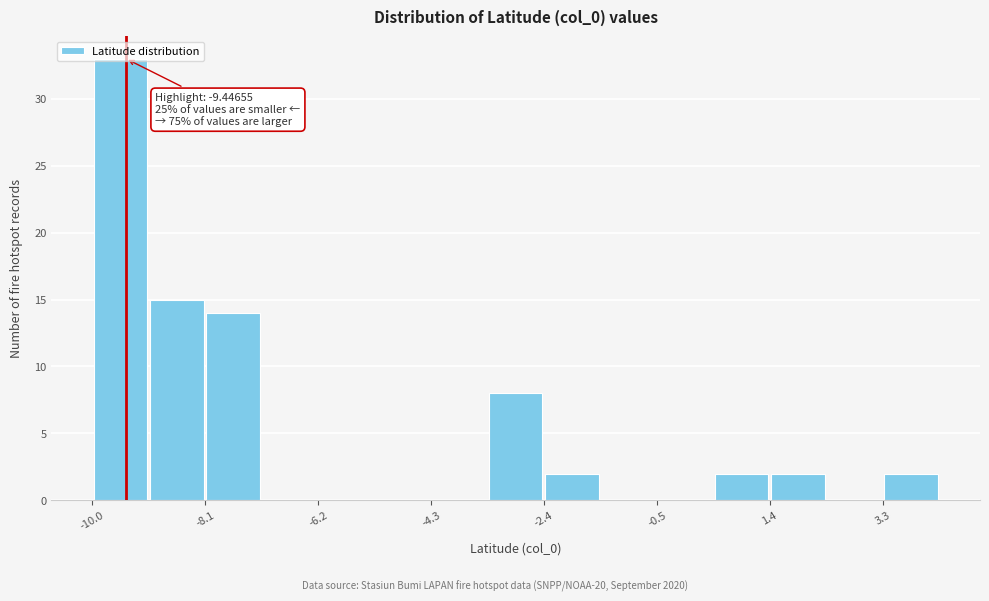

Which range on the x-axis has the tallest bar?

-10.0 to -9.0